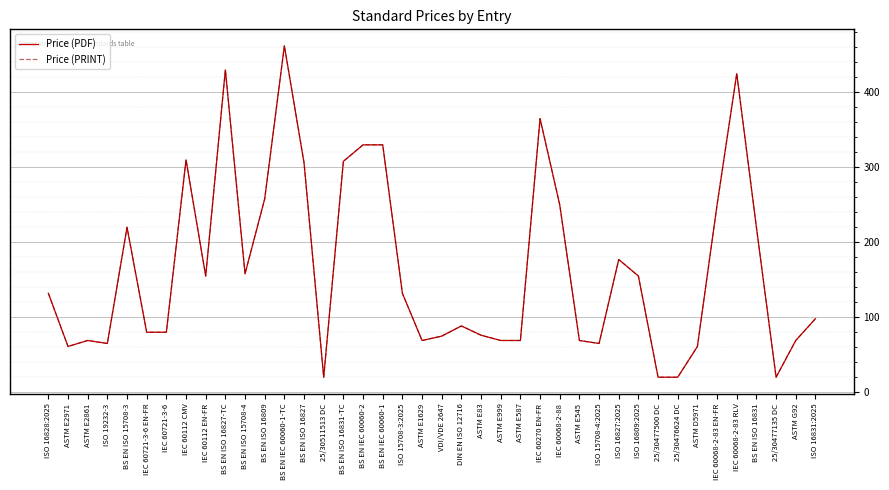

True or false: Price (PRINT) and Price (PDF) intersect in this chart.

False